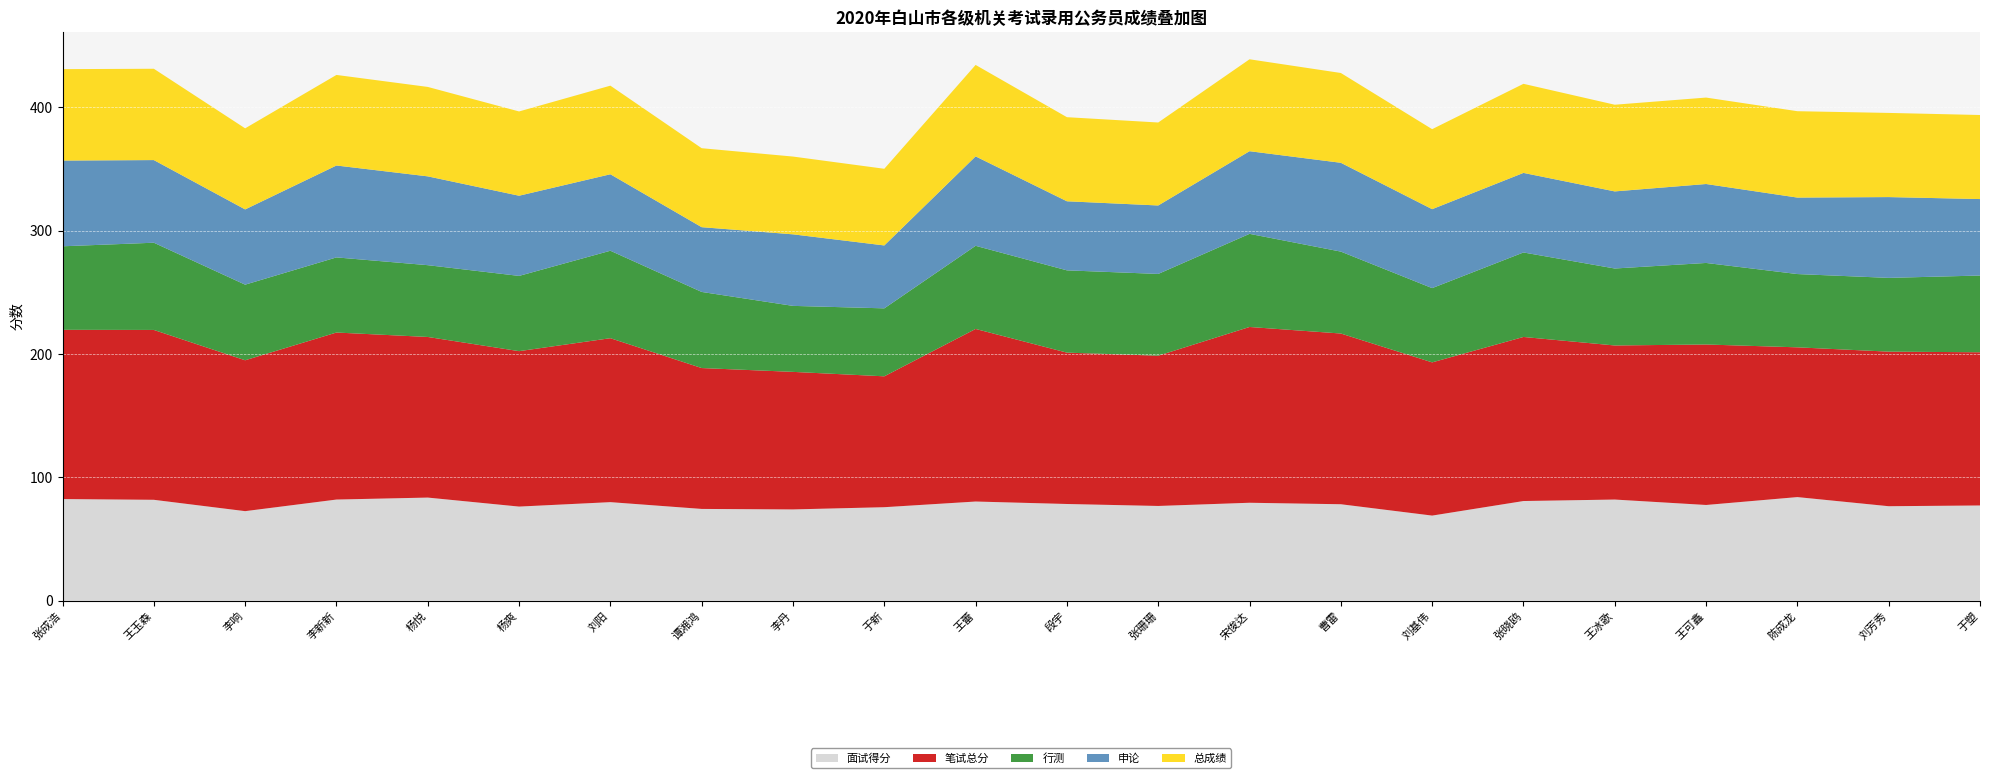

Reading left to right, what are all the values shown in this chart?

面试得分: 82.4	81.8	72.6	82.0	83.6	76.3	79.9	74.4	74.0	75.8	80.4	78.4	76.8	79.4	78.2	69.0	80.8	82.0	77.6	84.0	76.6	77.2
笔试总分: 137.2	137.7	122.3	135.4	130.2	126.0	132.9	114.2	111.5	106.1	139.9	122.7	121.8	142.5	138.4	124.2	133.0	124.9	130.1	121.4	125.3	124.2
行测: 67.7	70.7	61.3	60.9	58.2	61.0	70.9	61.7	53.5	55.1	67.4	66.7	66.3	75.5	66.4	60.2	68.5	62.4	66.1	59.4	59.8	62.2
申论: 69.5	67.0	61.0	74.5	72.0	65.0	62.0	52.5	58.0	51.0	72.5	56.0	55.5	67.0	72.0	64.0	64.5	62.5	64.0	62.0	65.5	62.0
总成绩: 74.1	74.0	65.7	73.4	72.5	68.3	71.8	64.0	63.0	62.1	74.1	68.2	67.3	74.5	72.8	64.9	72.2	70.3	70.1	70.0	68.2	68.1